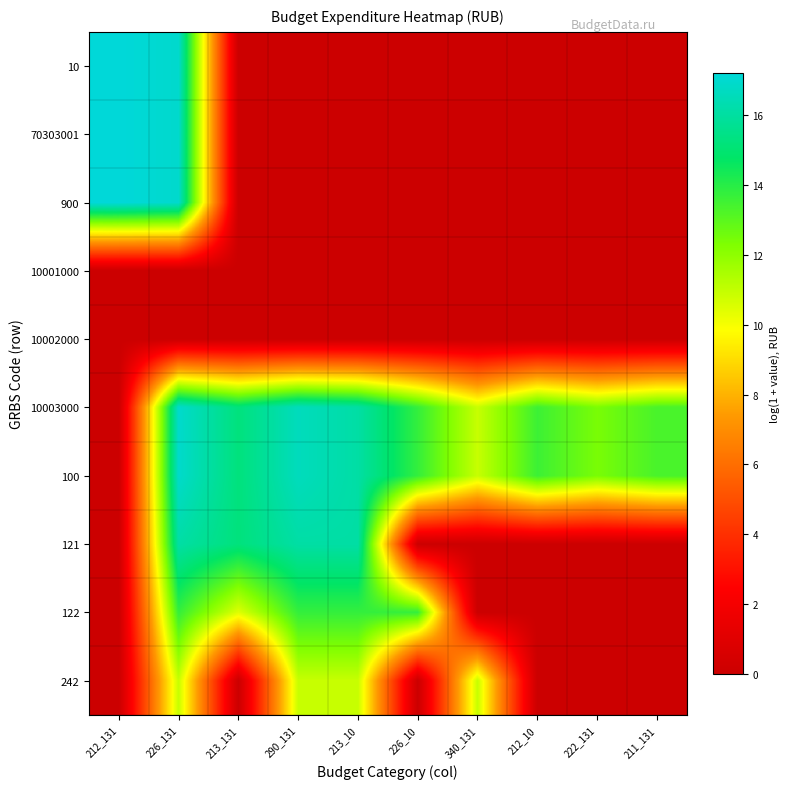

At which category does the chart reach its minimum across all series?

213_131